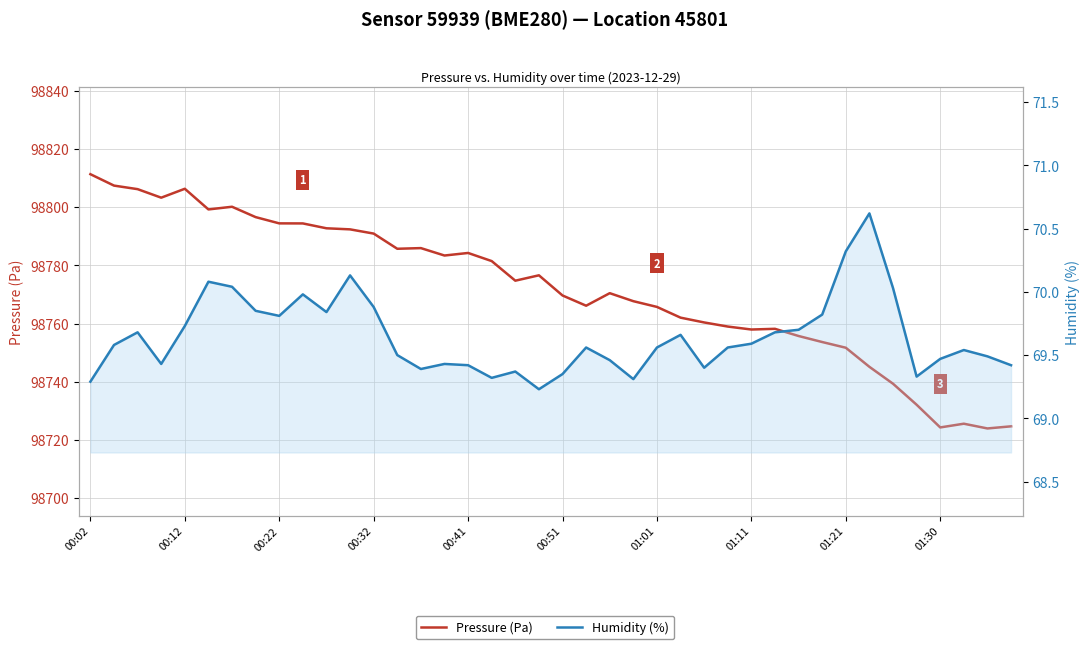

What is the difference between the second highest and second lowest values in the Pressure (Pa) series?

83.1